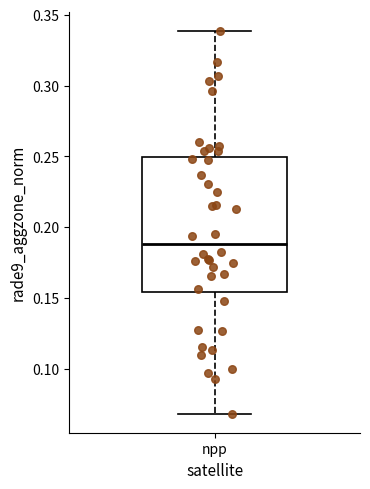

Where is the lower edge of the box for npp on the y-axis? The values are not printed on the chart, so give them approximately, as read against the axis.

0.155